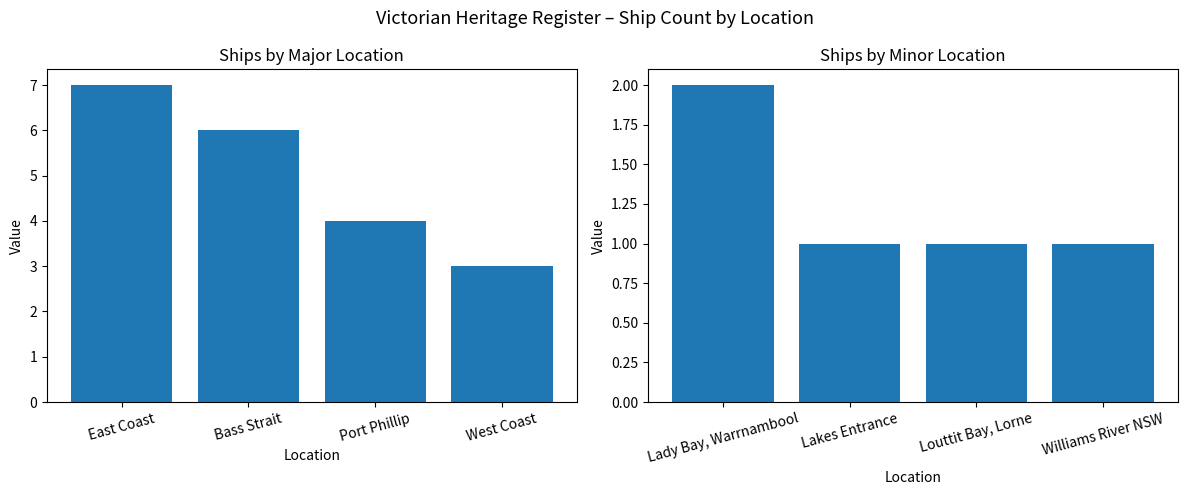

How many bars are there in total?

8